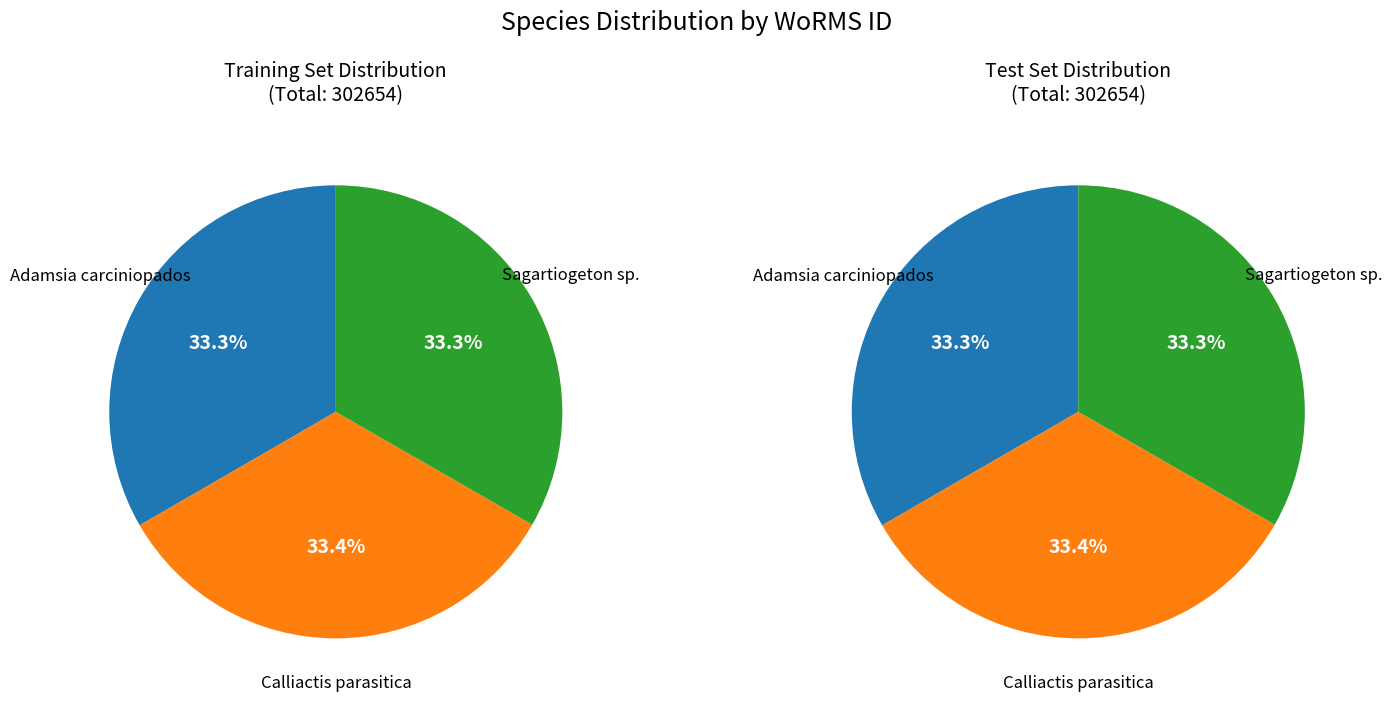

Is there any slice that represents more than half of the pie?

No